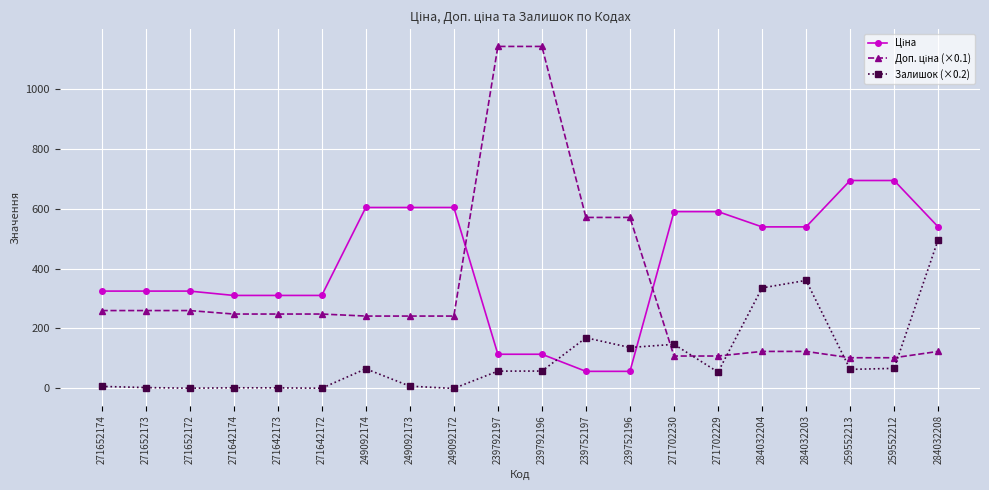

What is the spread (max minus min) of values at 259552212?

626.7